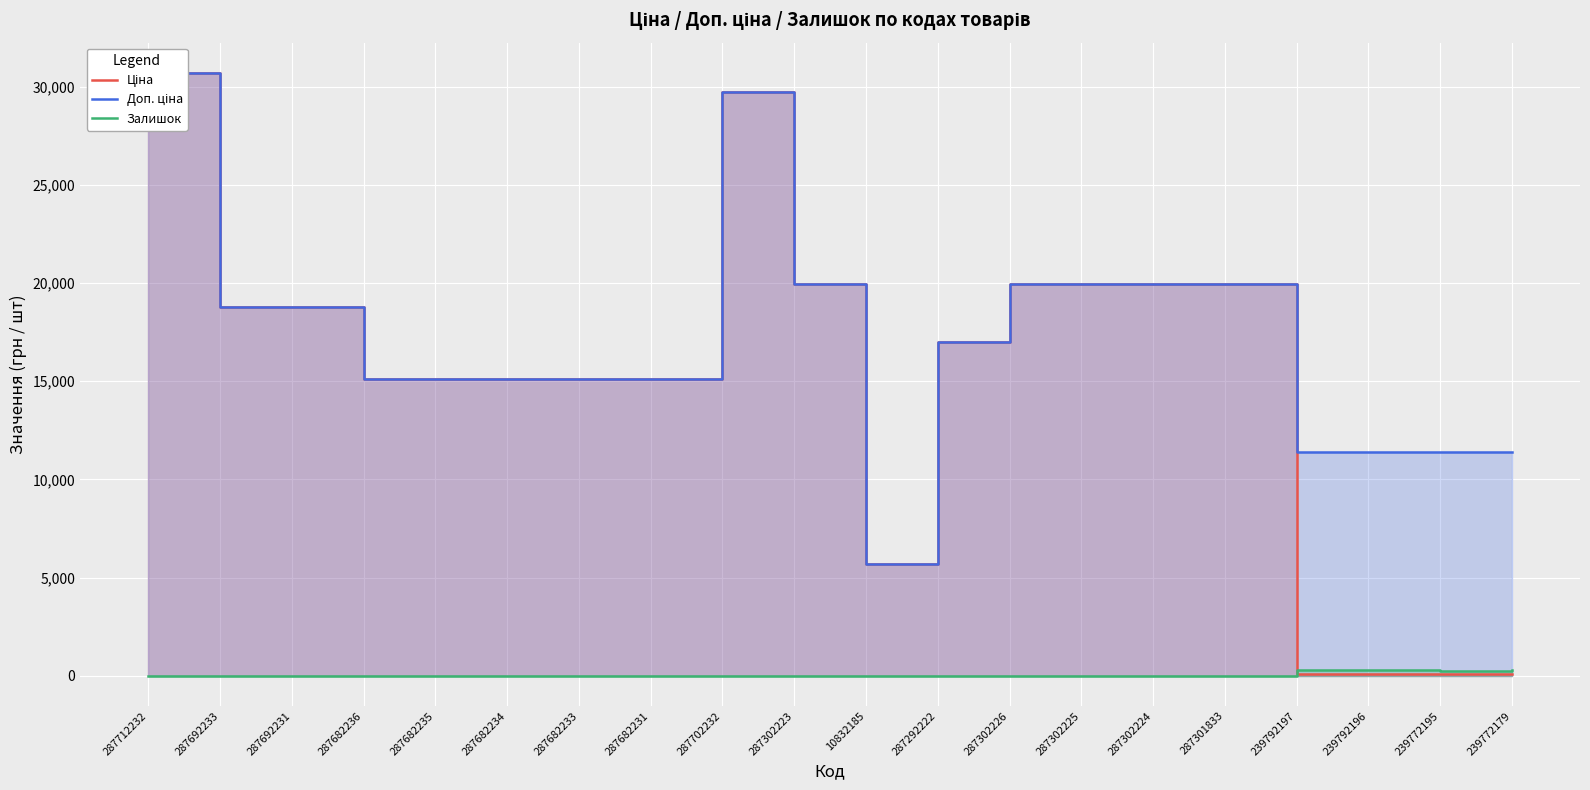

The Доп. ціна series shows 19964.2 at 287302225. True or false?

True